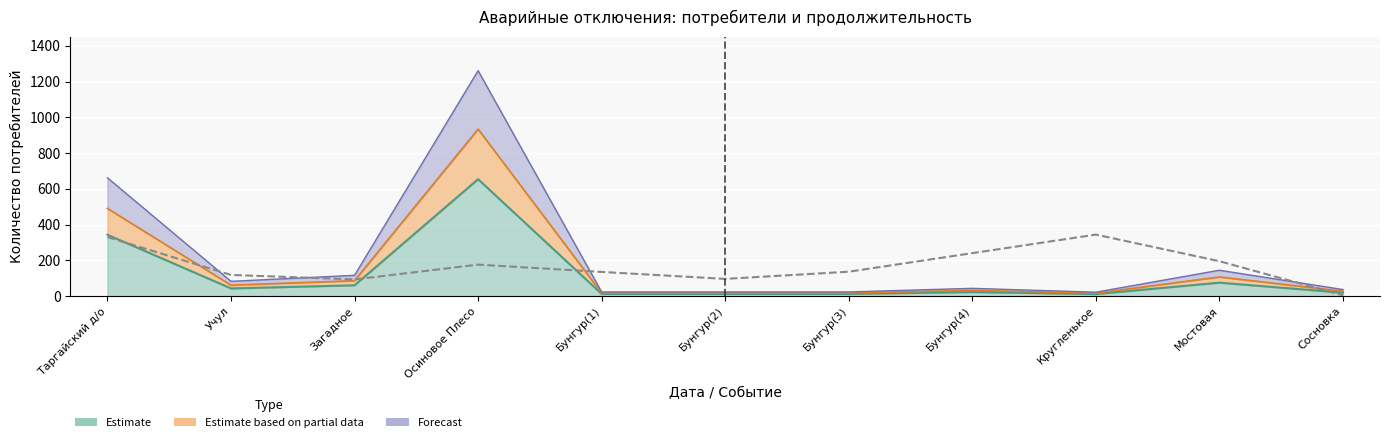

How many data points does each series have?

11